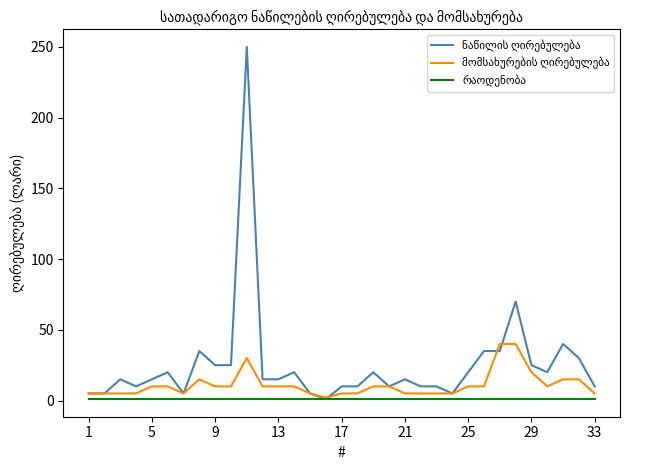

True or false: რაოდენობა has more than 2 points higher than both neighbors.

False